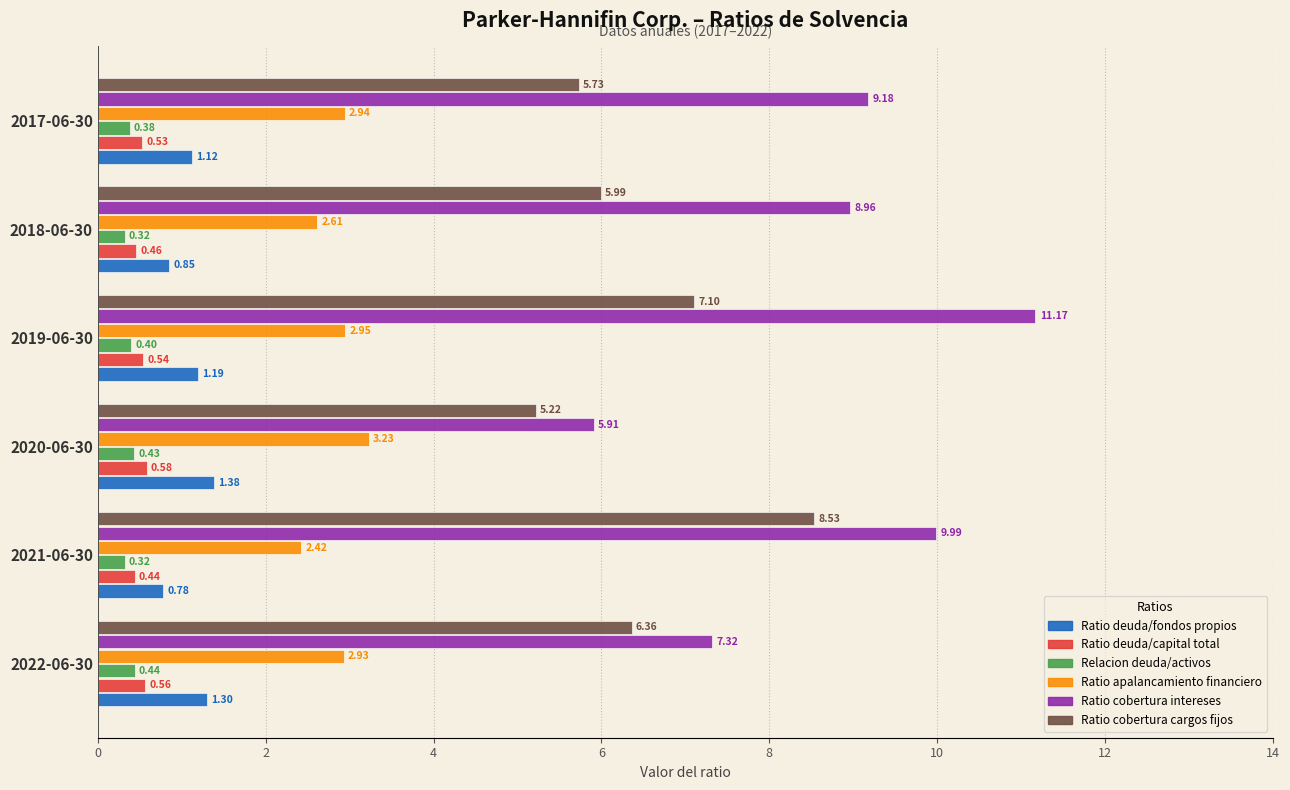

Count the number of categories in the chart.

6